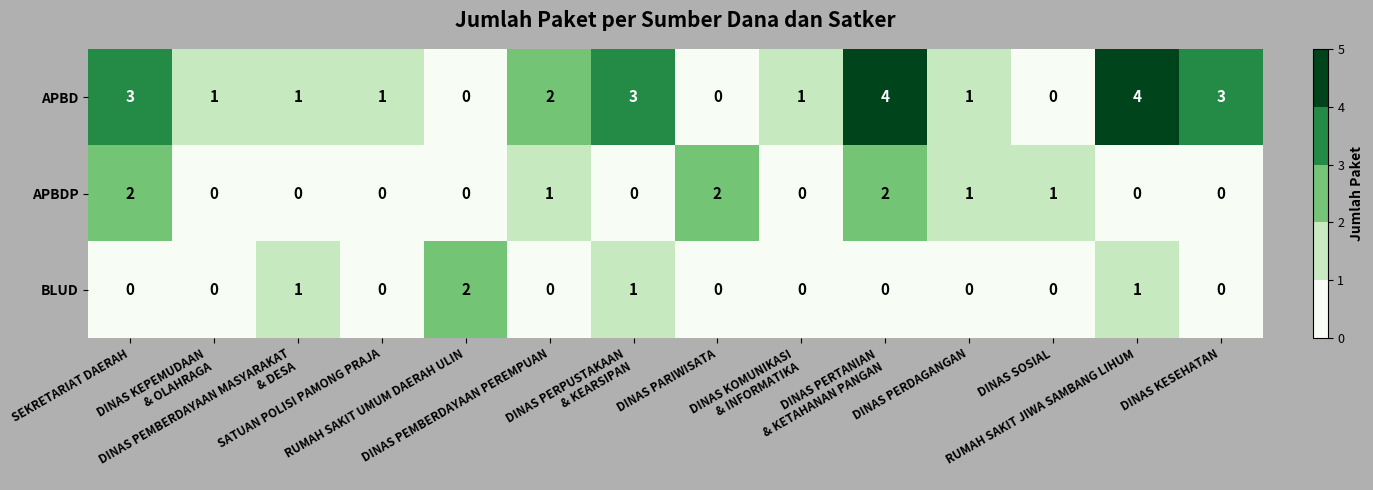

Rank the series by their average value, from lowest to highest.

BLUD, APBDP, APBD